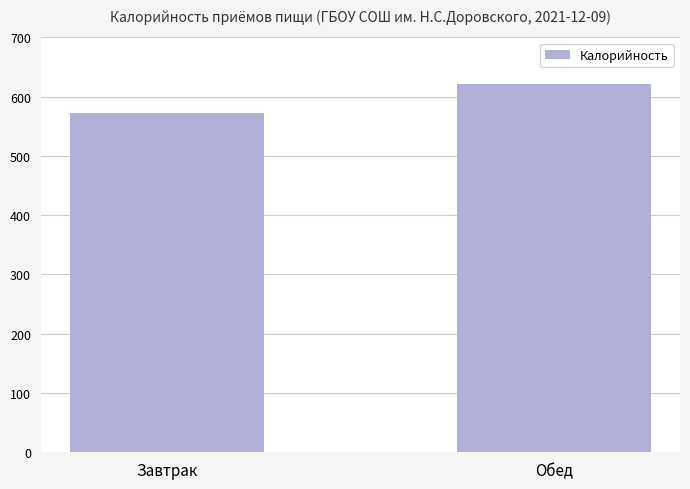

How many values are between 572 and 621?

2